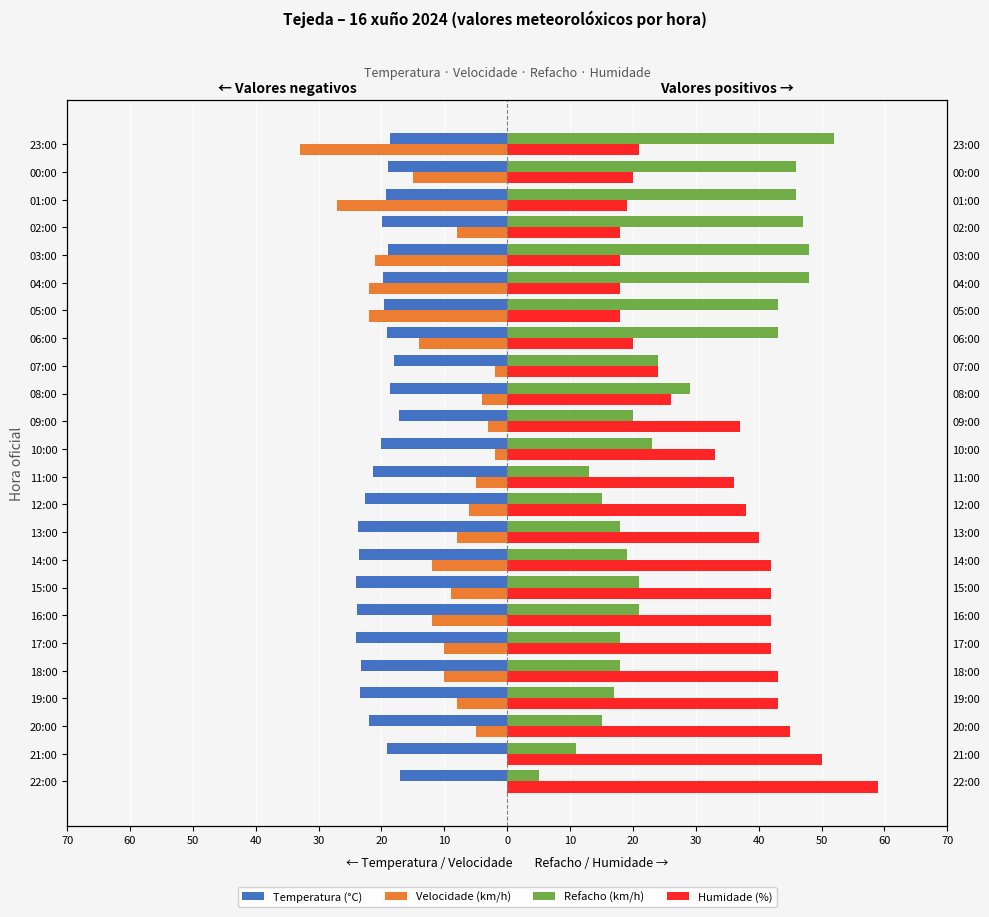

Does the chart contain any negative values?

Yes